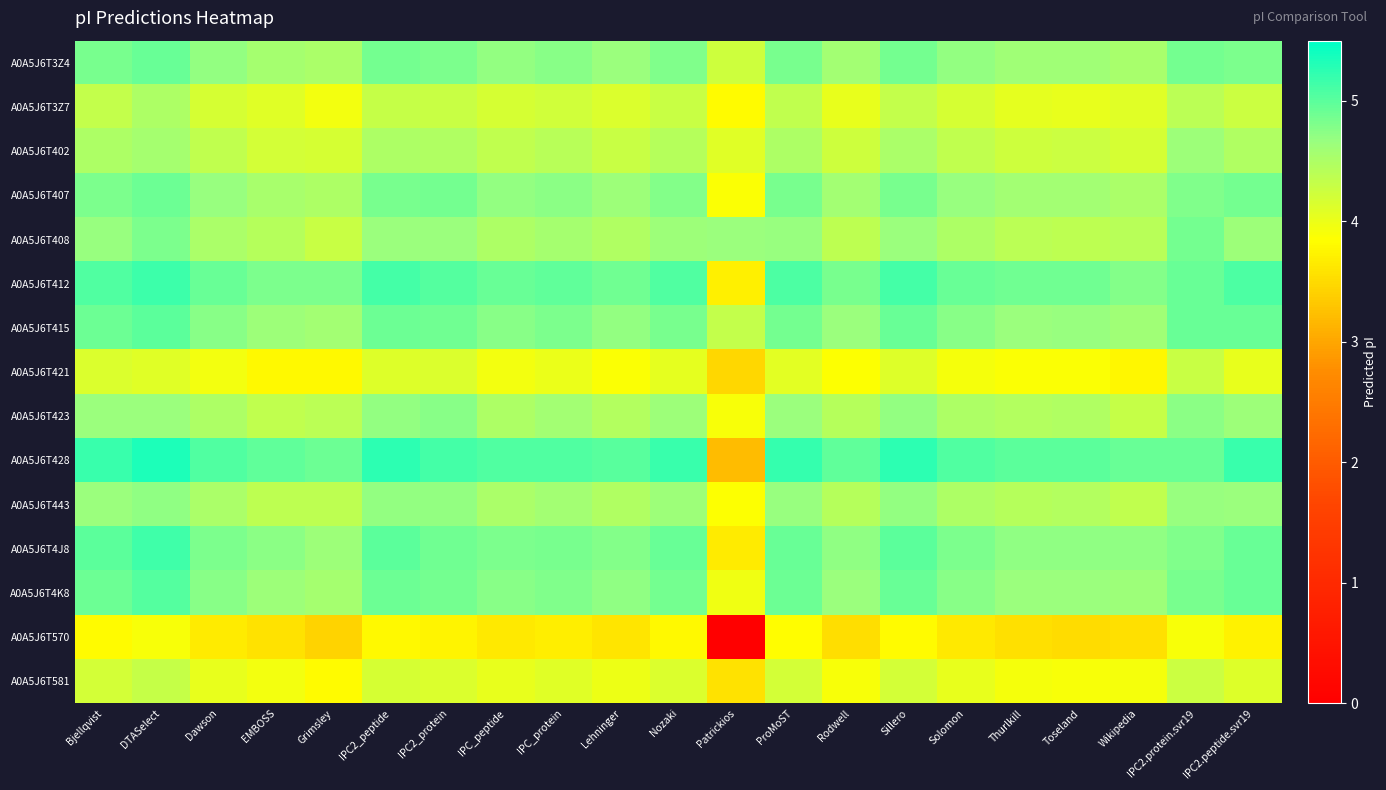

At Patrickios, list the series in order from smallest to largest.

A0A5J6T570, A0A5J6T428, A0A5J6T421, A0A5J6T581, A0A5J6T4J8, A0A5J6T412, A0A5J6T3Z7, A0A5J6T443, A0A5J6T407, A0A5J6T423, A0A5J6T4K8, A0A5J6T402, A0A5J6T3Z4, A0A5J6T415, A0A5J6T408